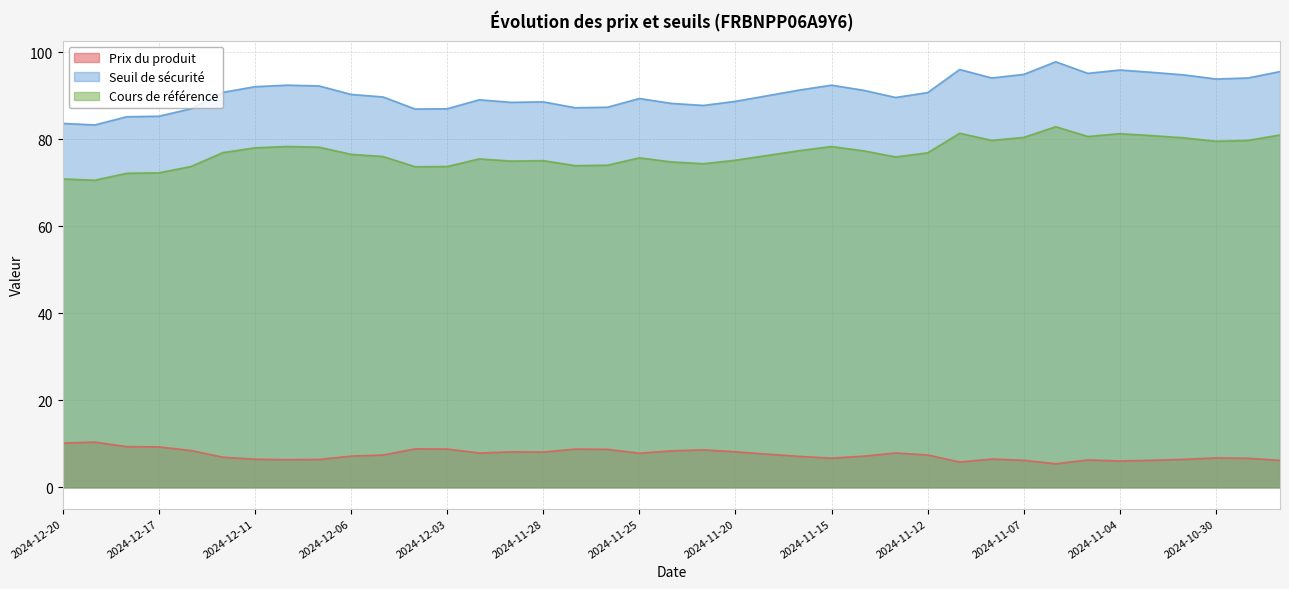

Which series changed the most between 2024-12-06 and 2024-12-05?

Seuil de sécurité